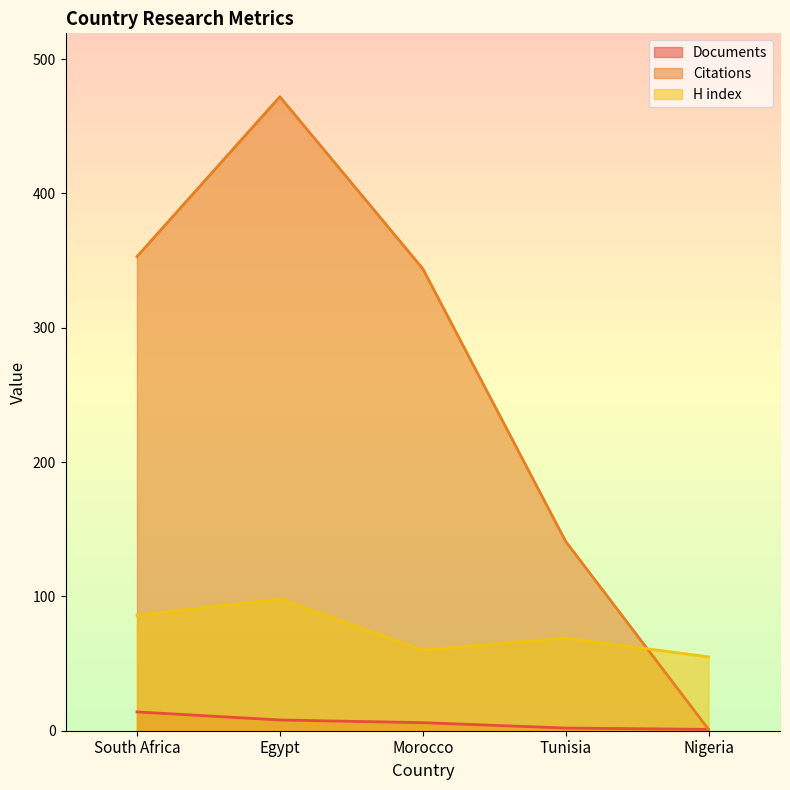

What is the average value of the Citations series?

262